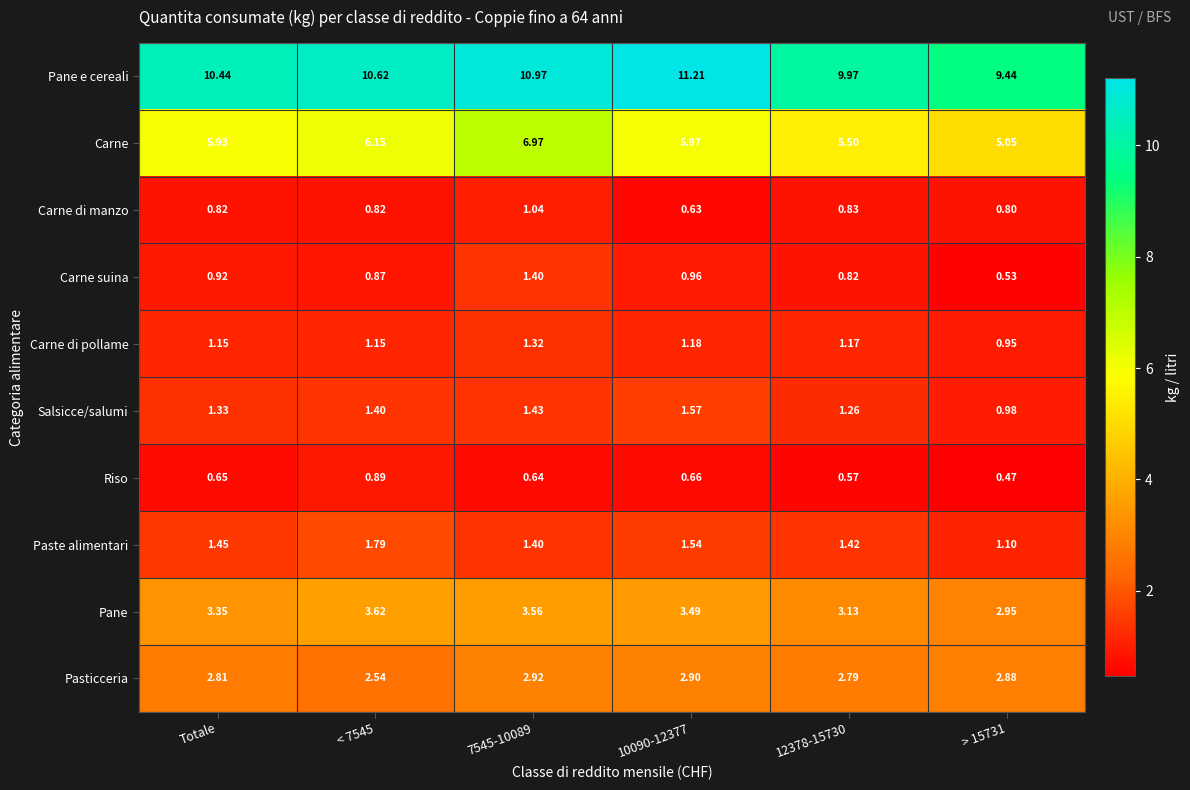

Where does the Salsicce/salumi series first go above 1?

Totale